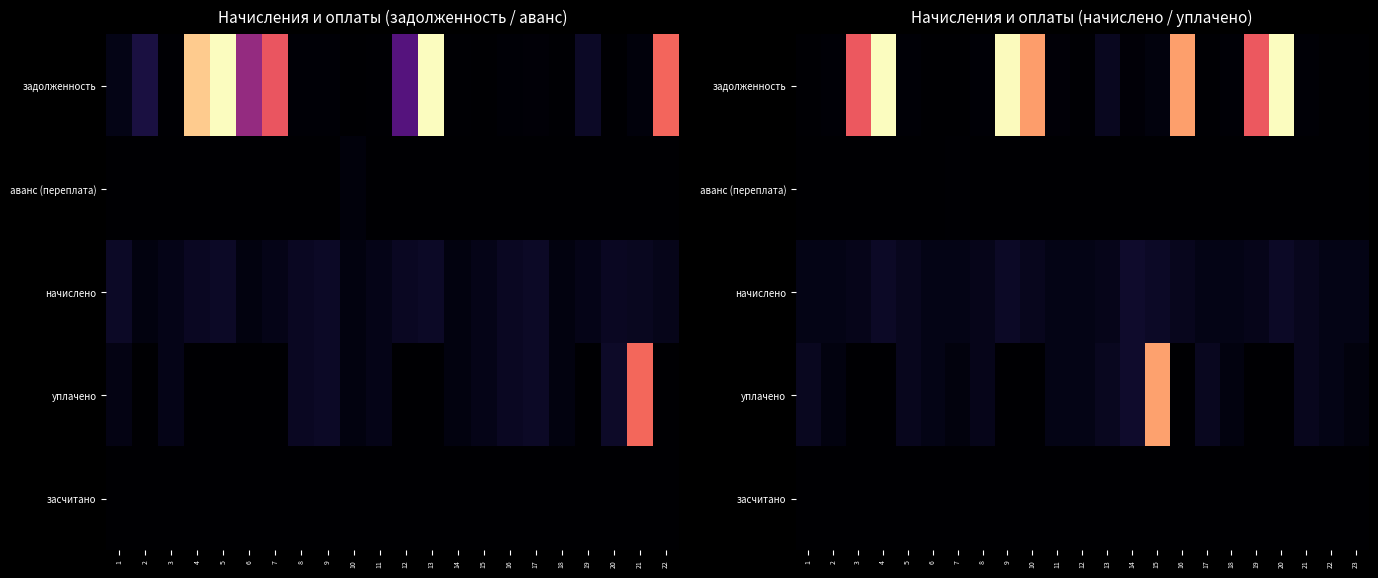

What is the spread (max minus min) of values at 2?

1386.5